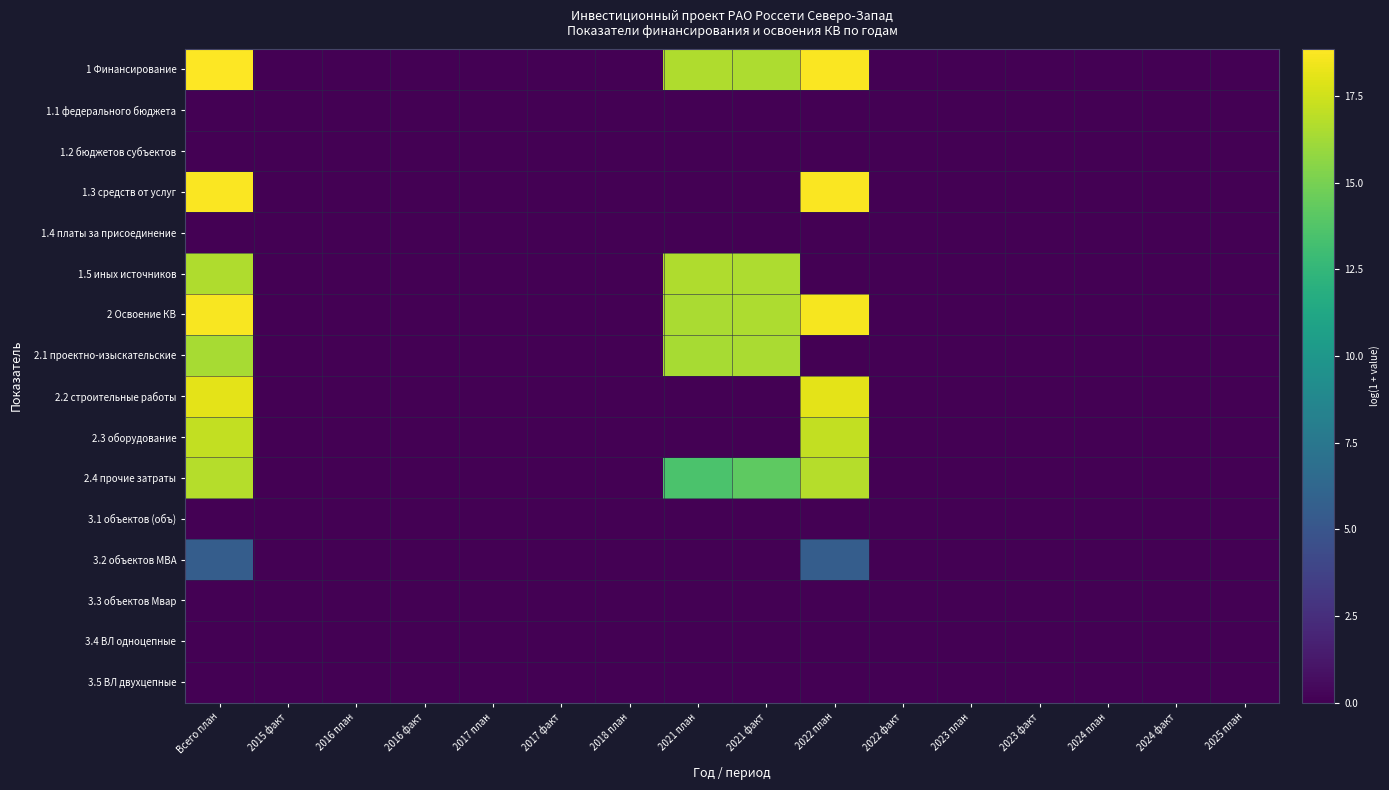

How many distinct data groups are displayed?

16